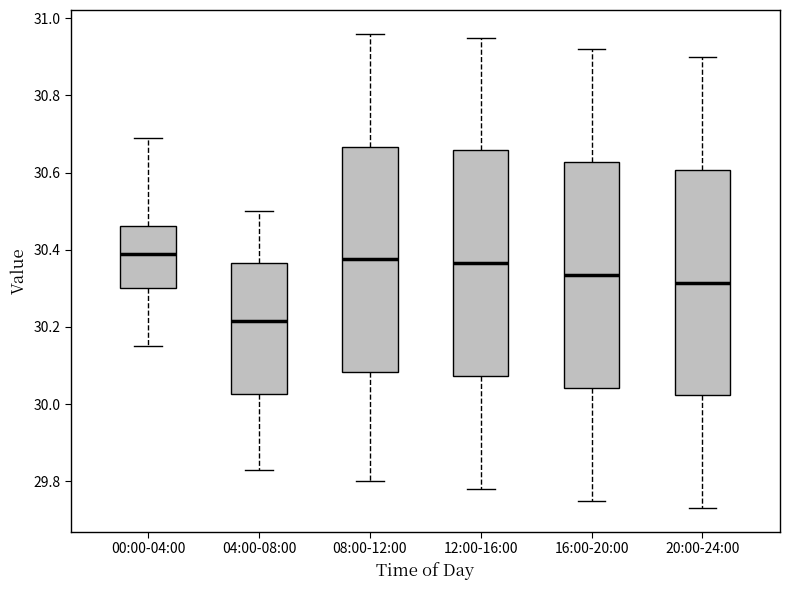

Where is the upper edge of the box for 04:00-08:00 on the y-axis? The values are not printed on the chart, so give them approximately, as read against the axis.

30.36